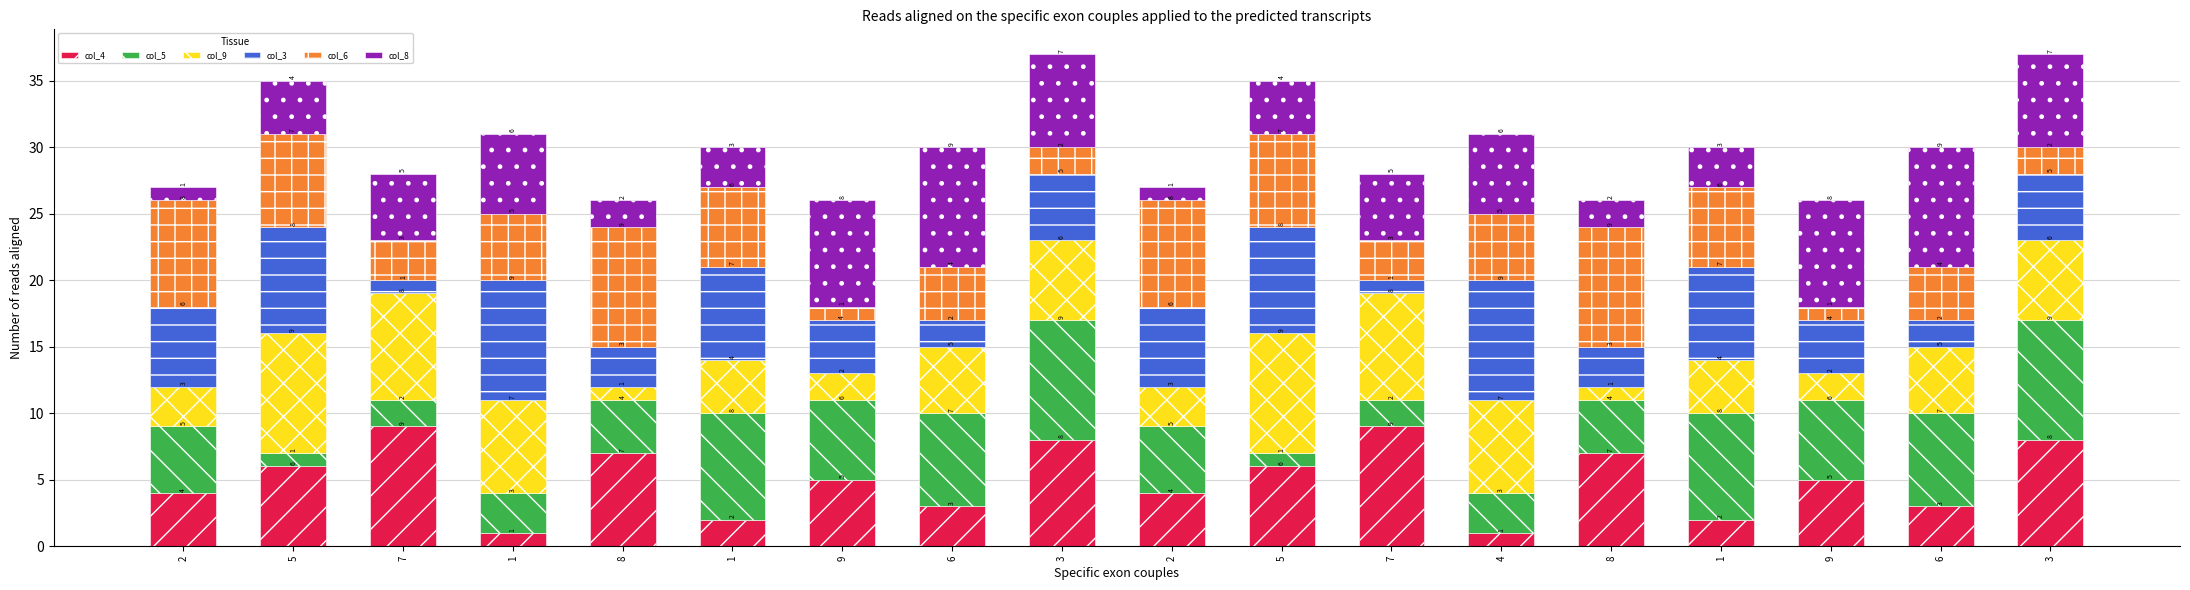

At 7, list the series in order from smallest to largest.

col_3, col_5, col_6, col_8, col_9, col_4